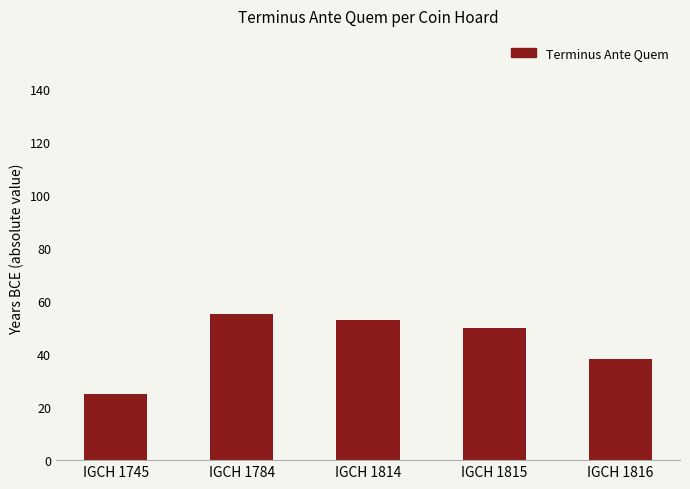

What is the smallest value displayed?

25